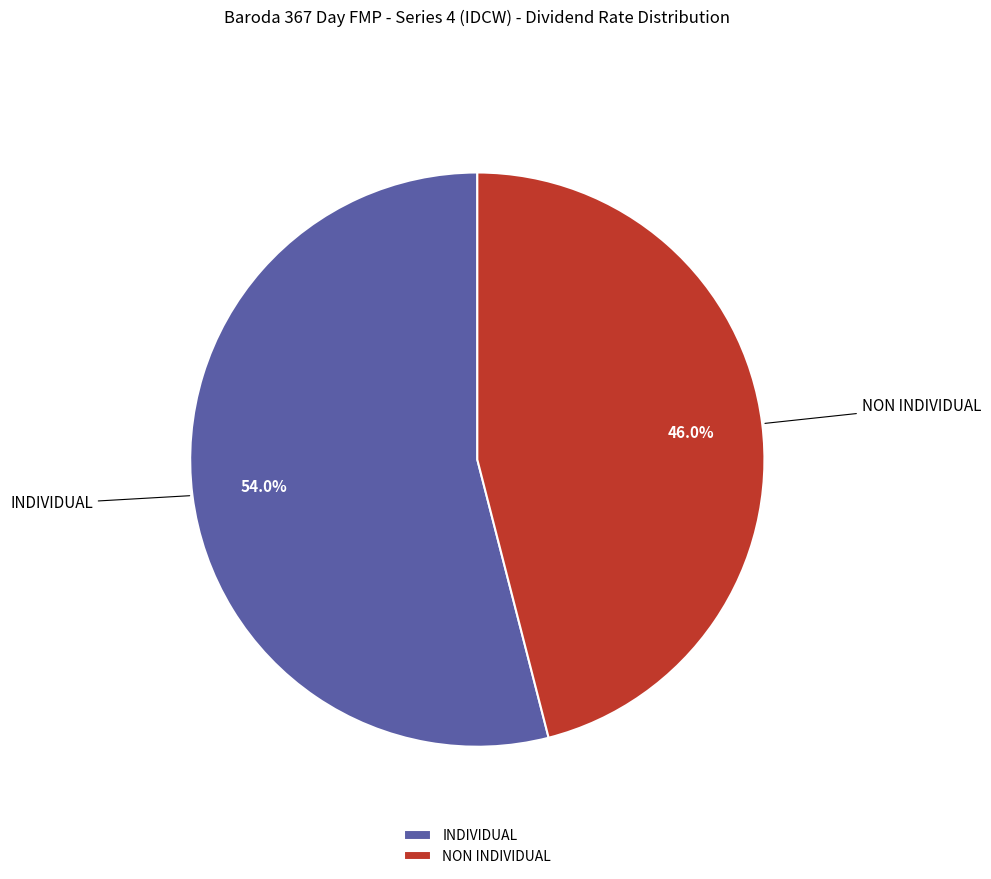

True or false: NON INDIVIDUAL accounts for 46% of the total.

True